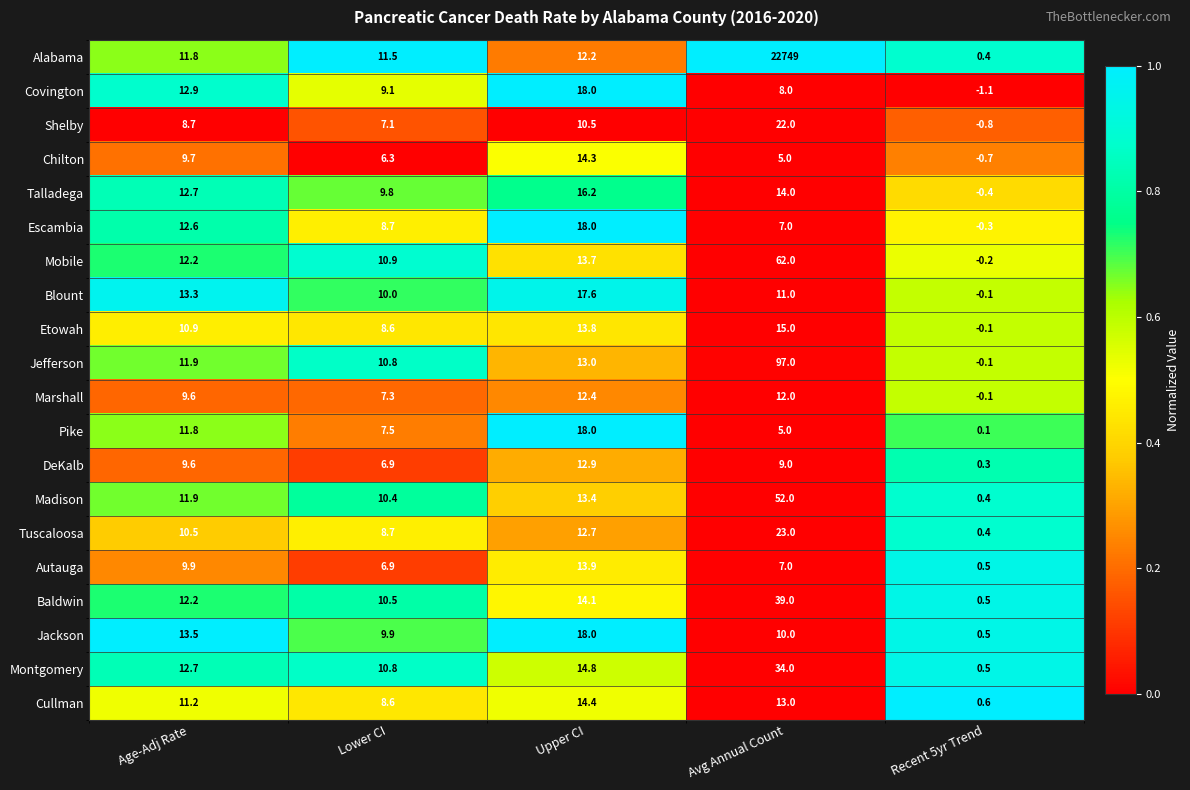

The value of Madison at Age-Adj Rate is 11.9. True or false?

True